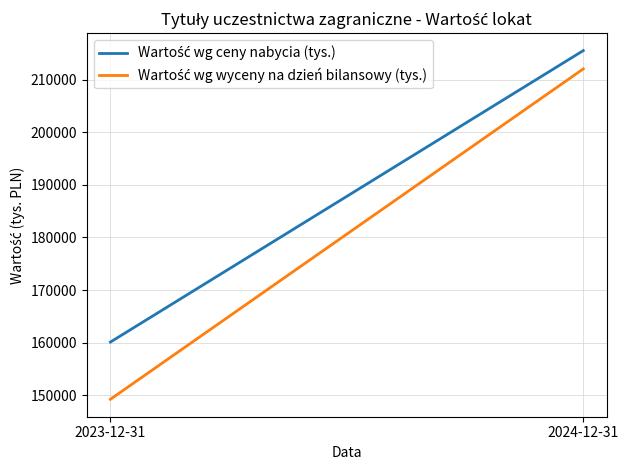

What is the difference between the Wartość wg ceny nabycia (tys.) values at 2024-12-31 and 2023-12-31?

55356